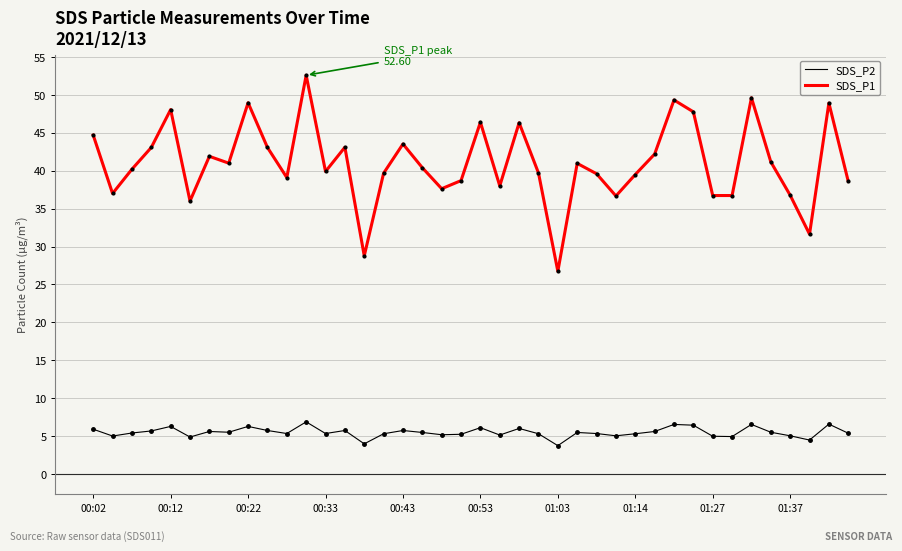

Which series has the largest total across all categories?

SDS_P1